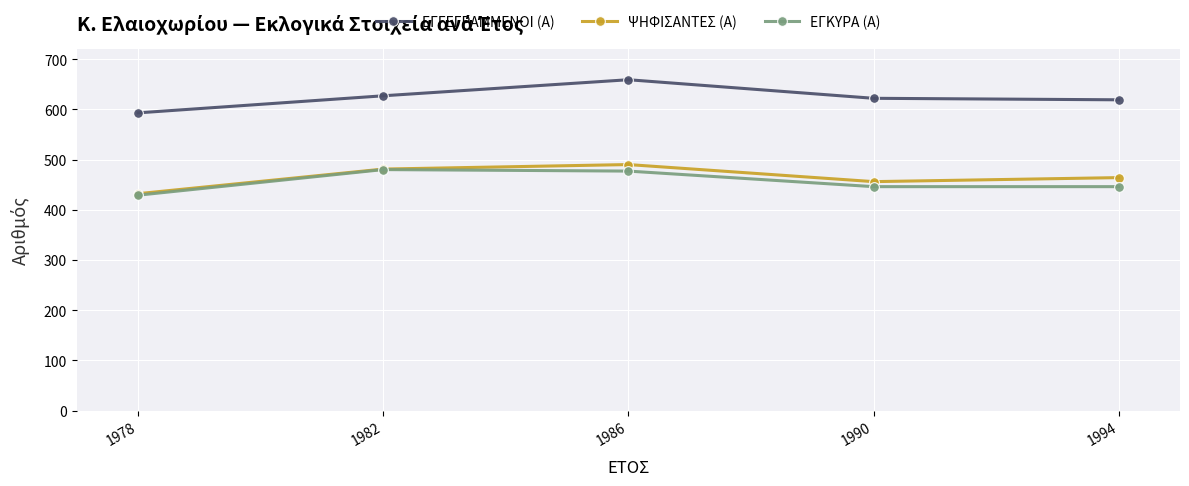

True or false: ΕΓΓΕΓΡΑΜΜΕΝΟΙ (Α) has a value of 324 at 1990.

False